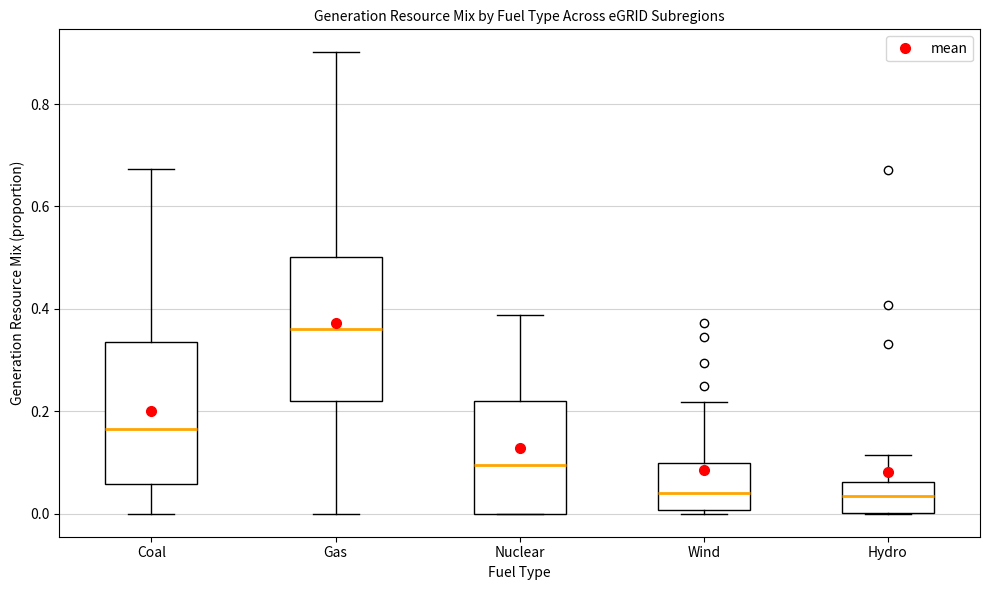

Where is the upper edge of the box for Hydro on the y-axis? The values are not printed on the chart, so give them approximately, as read against the axis.

0.06